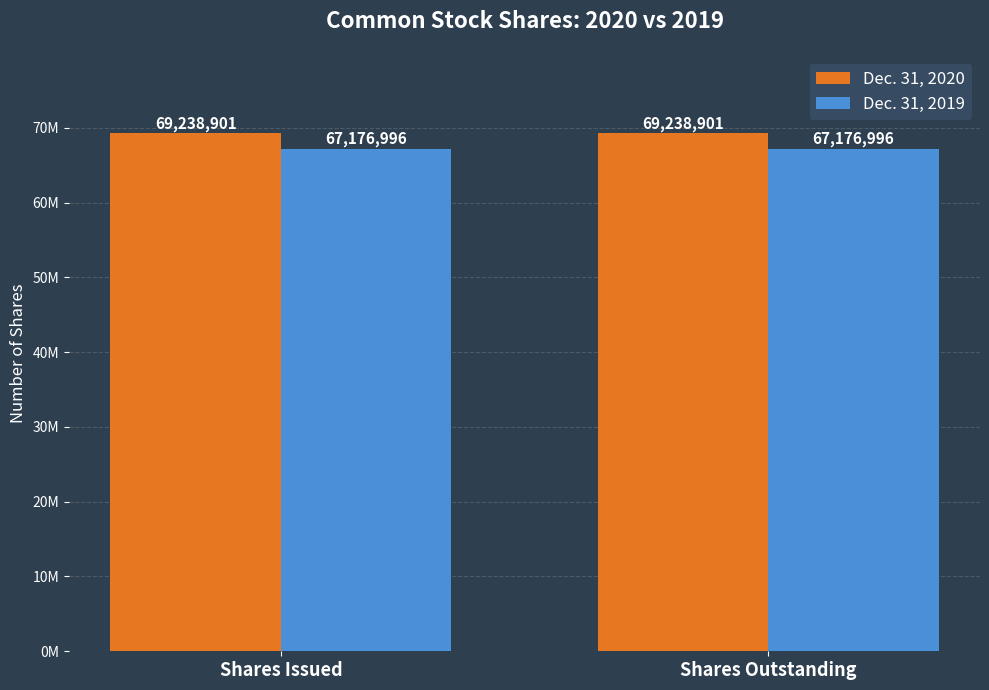

Reading left to right, transcribe all the data shown in this chart.

Dec. 31, 2020: 69238901	69238901
Dec. 31, 2019: 67176996	67176996